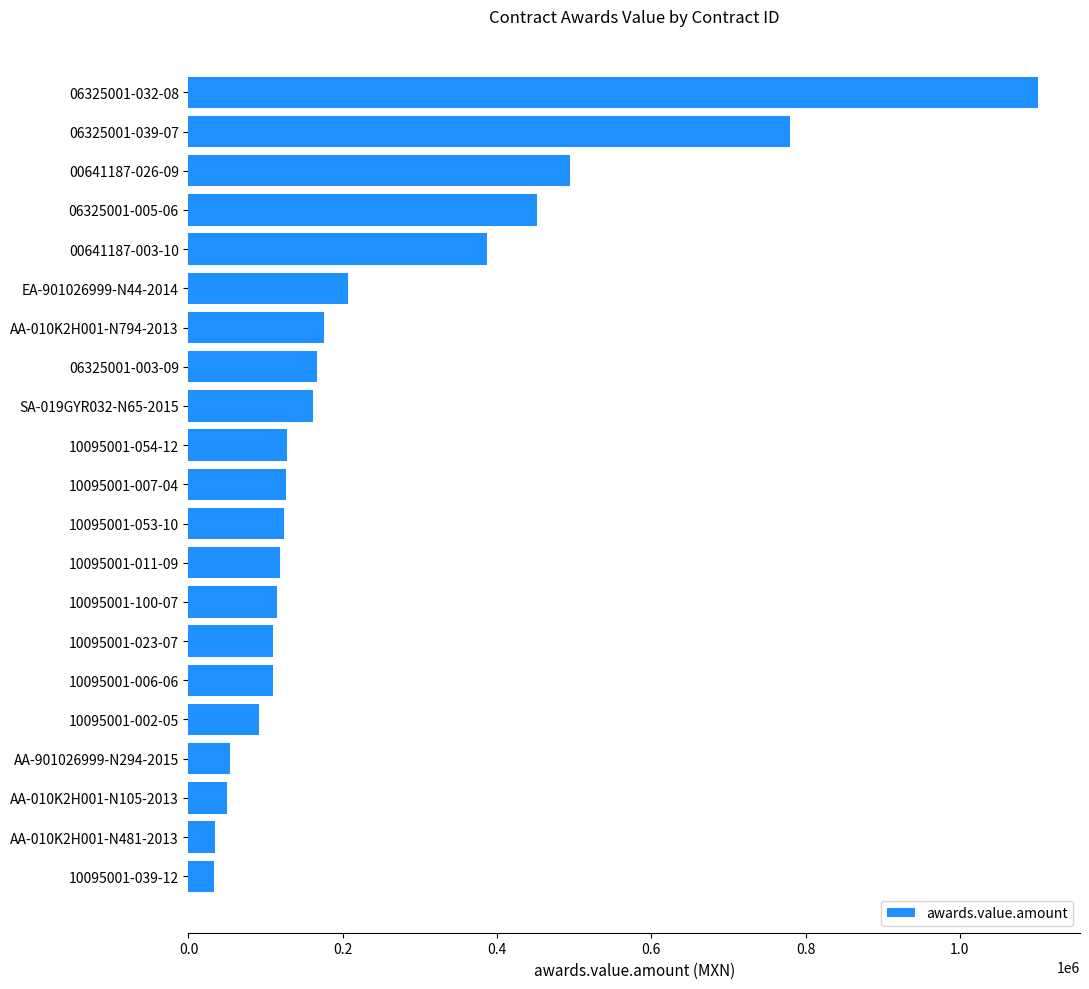

At which label is the value closest to 567100?

00641187-026-09